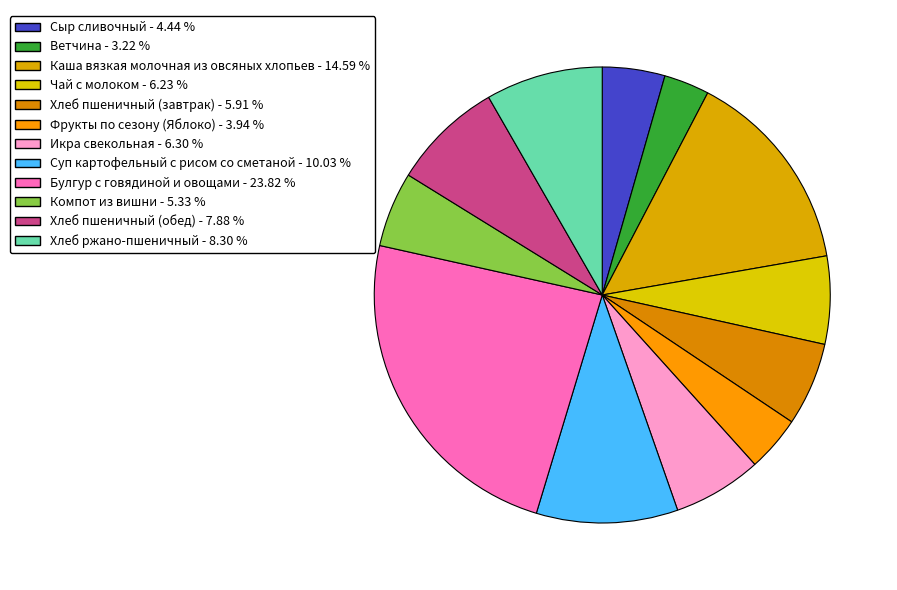

How many segments does this pie chart have?

12